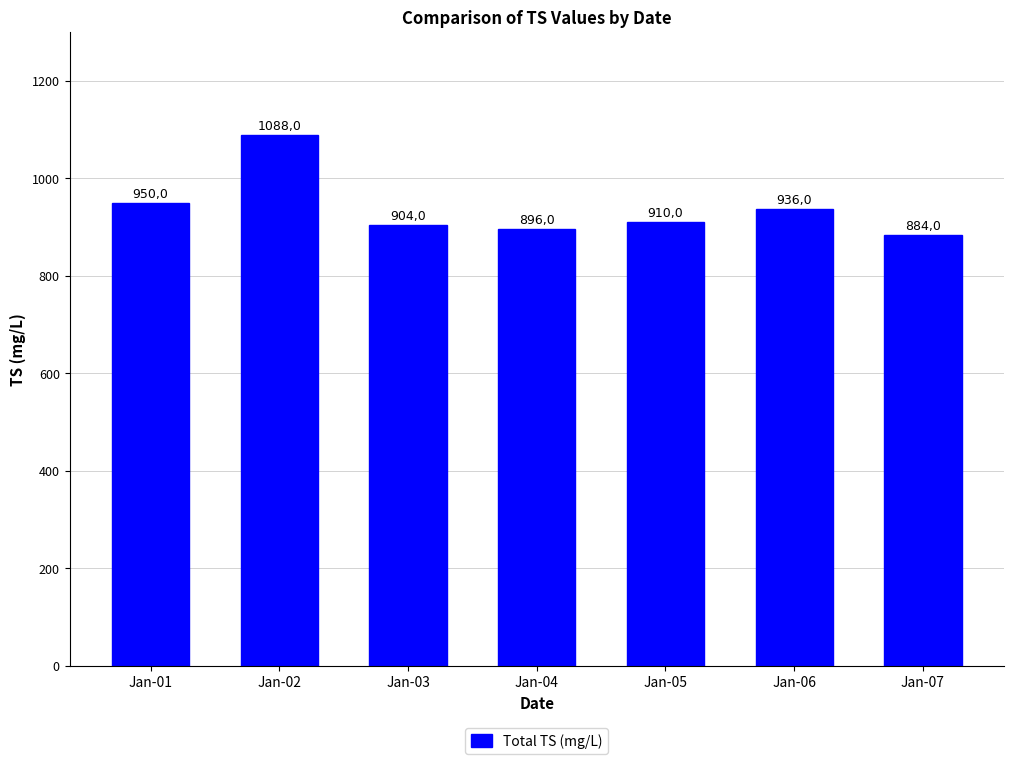

Does the chart contain any negative values?

No